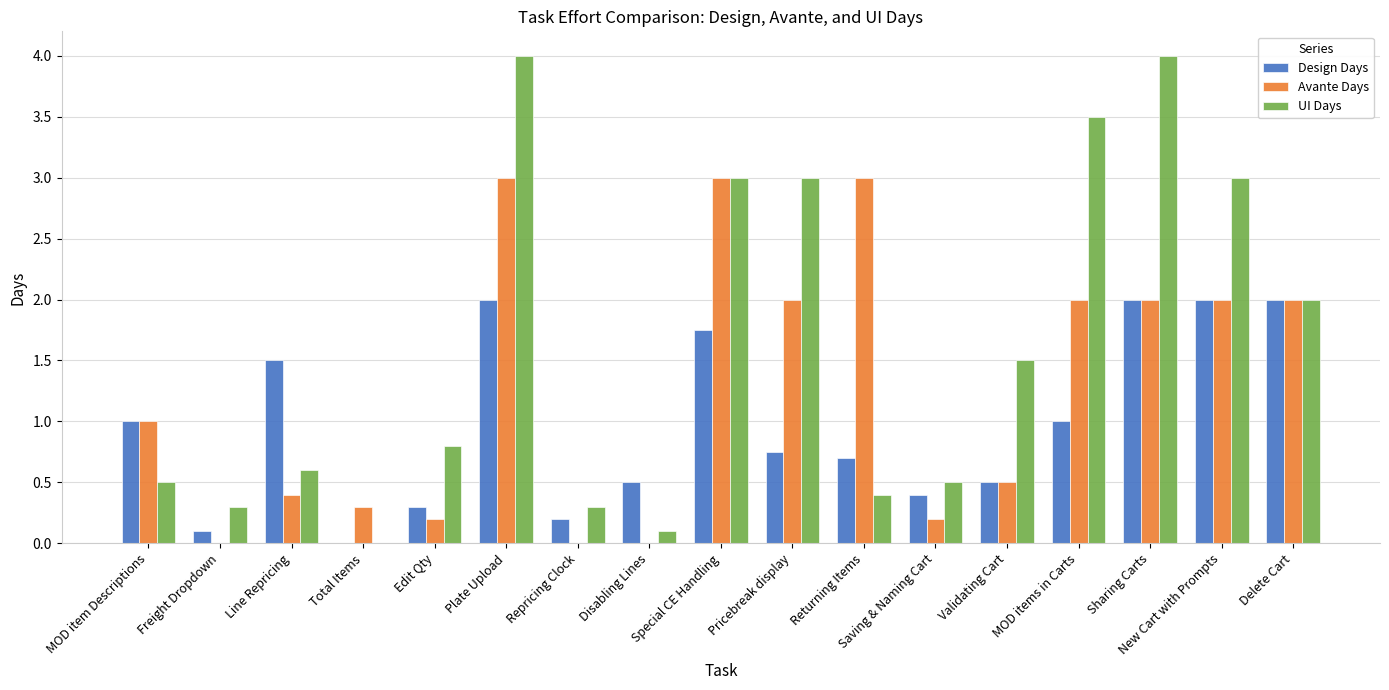

Which series has the widest spread of values?

UI Days